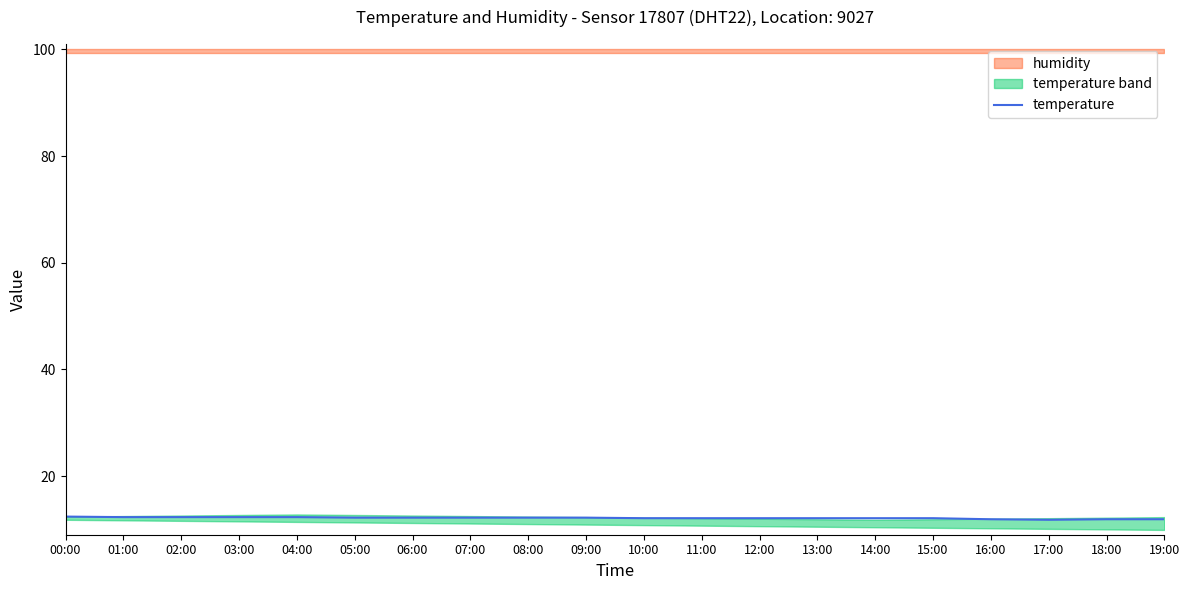

What is the value of the 8th point from the left?

12.2